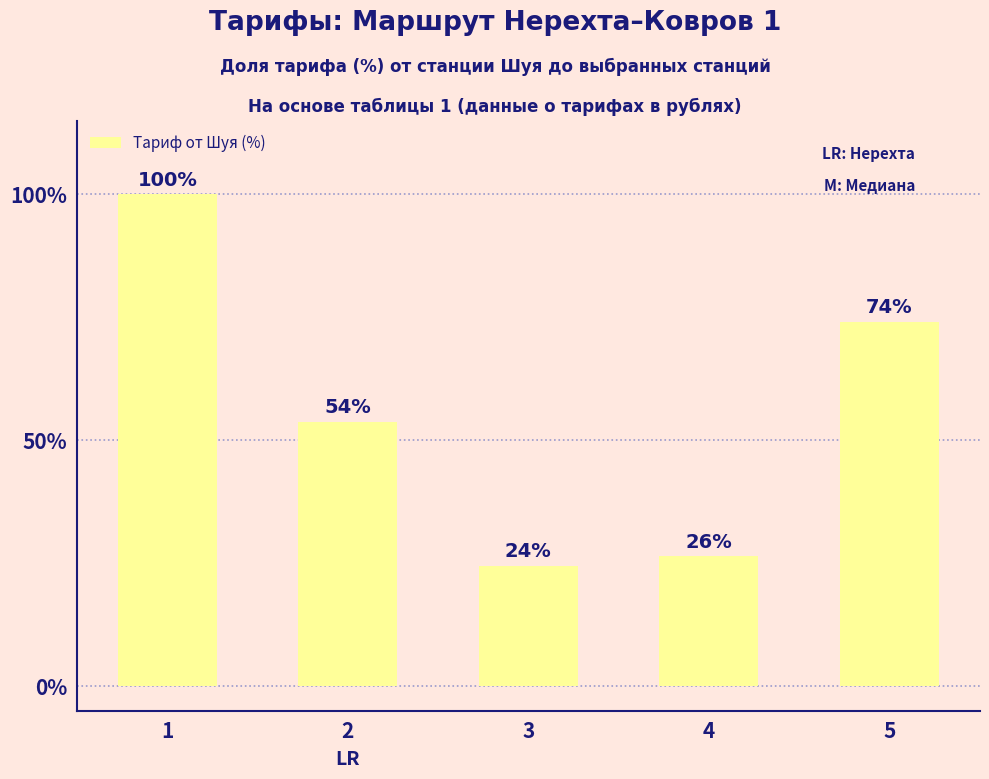

What is the minimum value shown in the chart?

24.4